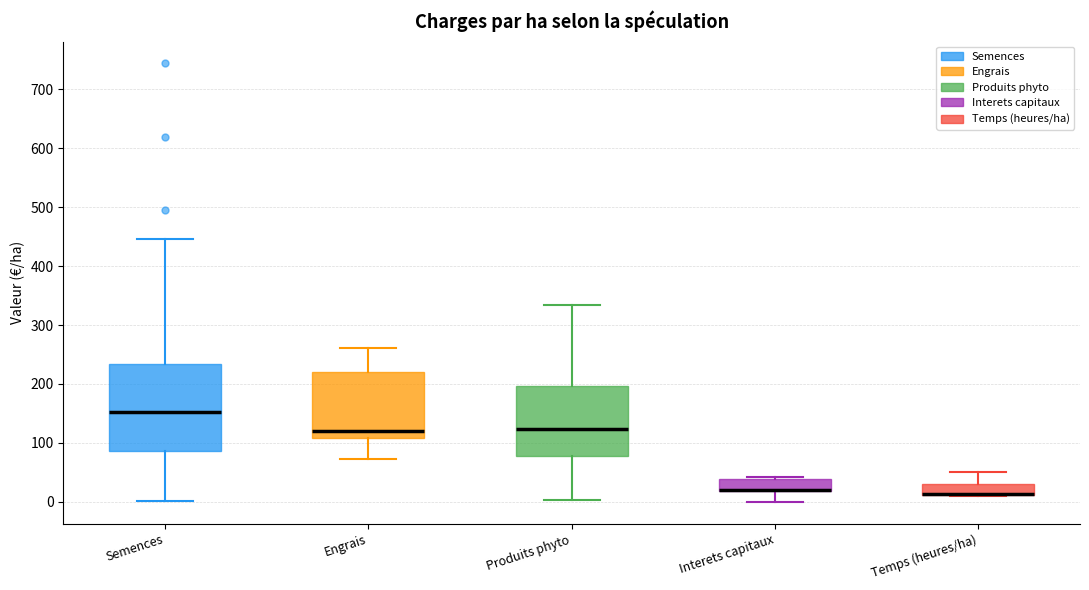

Reading left to right, transcribe this box plot: for each box, give where its median line is, the range the box spans, and where its two whiskers end, as read against the y-axis. The values are not printed on the chart, so give them approximately, as read against the axis.

Semences: median 150, box 90 to 230, whiskers 0 to 450
Engrais: median 120, box 110 to 220, whiskers 70 to 260
Produits phyto: median 120, box 80 to 200, whiskers 0 to 330
Interets capitaux: median 20 (drawn on the box's lower edge), box 20 to 40, whiskers 0 to 40 (just above the box's upper edge)
Temps (heures/ha): median 10 (drawn on the box's lower edge), box 10 to 30, whiskers 10 to 50